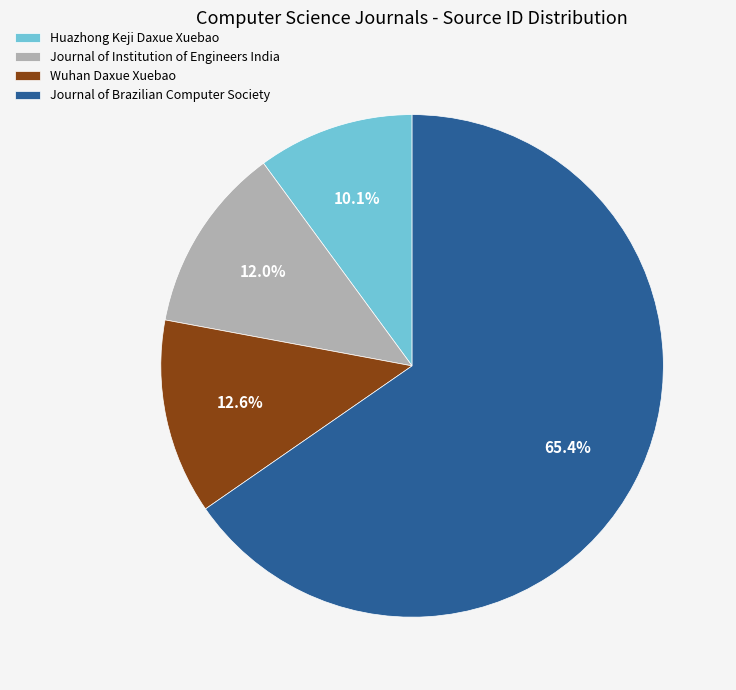

True or false: Wuhan Daxue Xuebao accounts for 13% of the total.

True